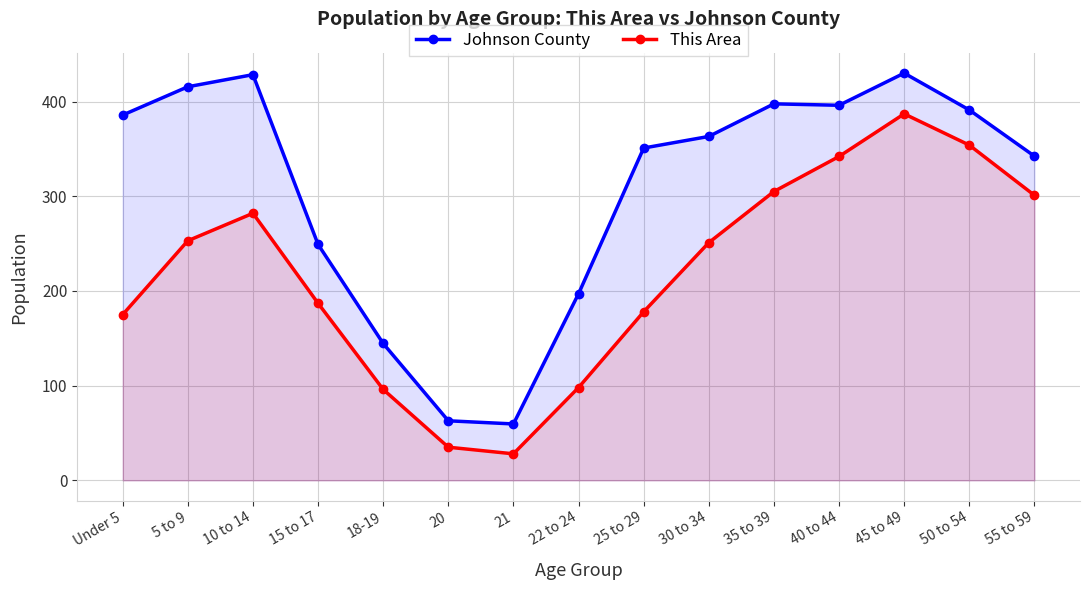

What is the maximum value shown in the chart?

430.0